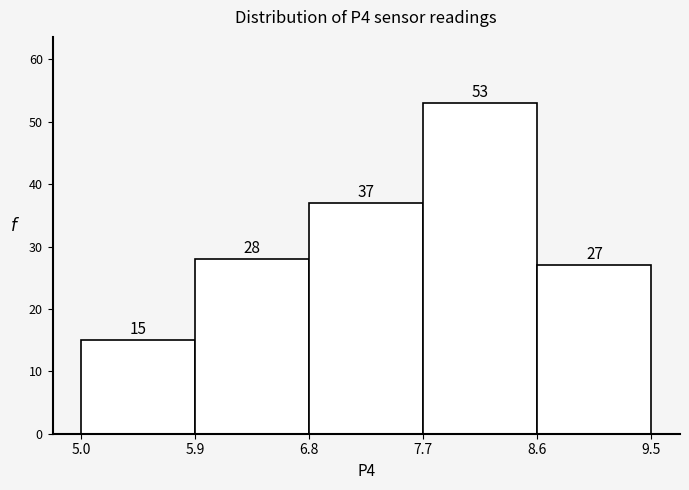

How tall is the bar that spans 5.0 to 5.9 on the x-axis?

15